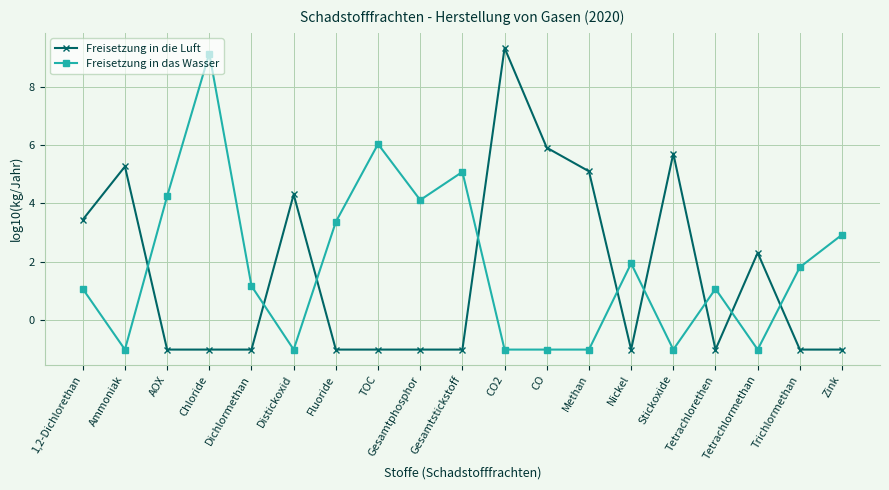

The value of Freisetzung in das Wasser at Methan is -0.4. True or false?

False